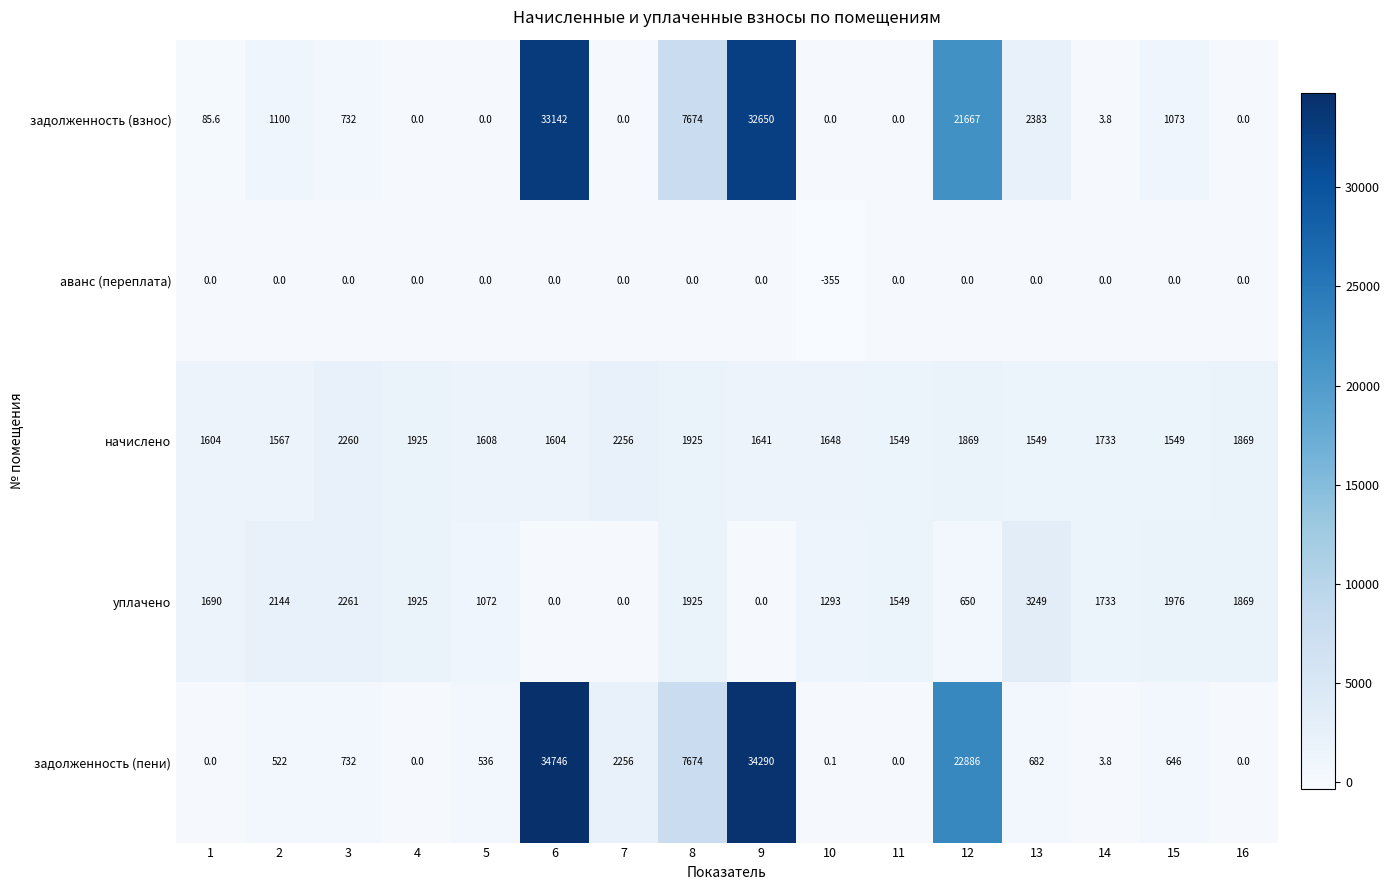

What is the average value of the аванс (переплата) series?

-22.2